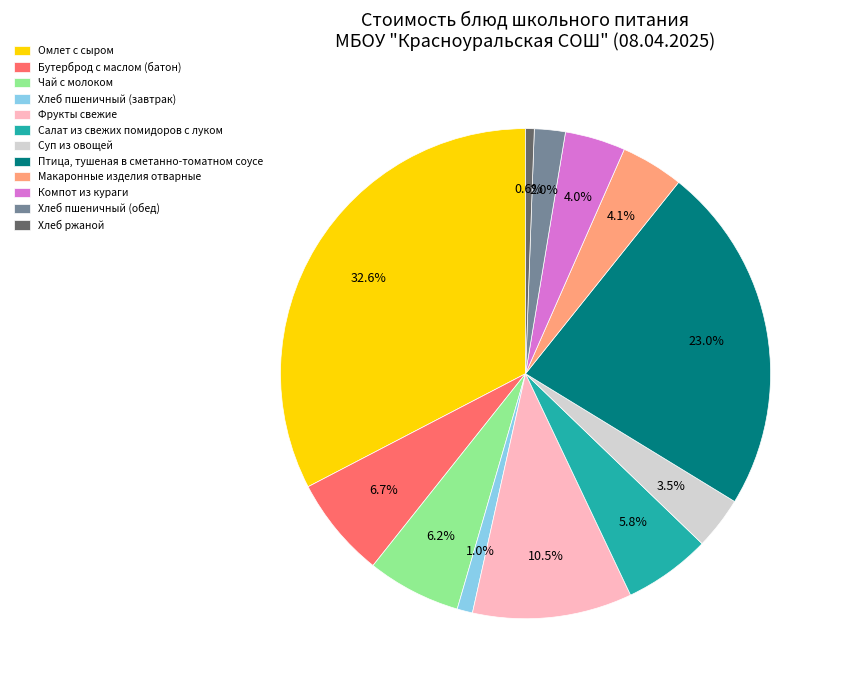

To the nearest percent, what is the average slice percentage?

8%